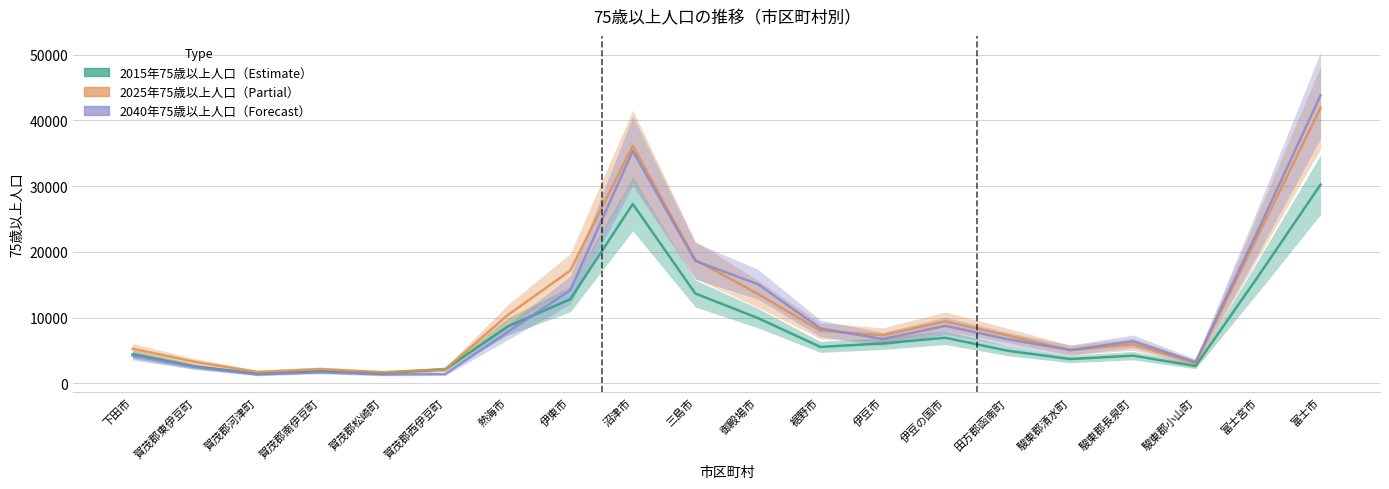

What position from the right is 三島市?

11